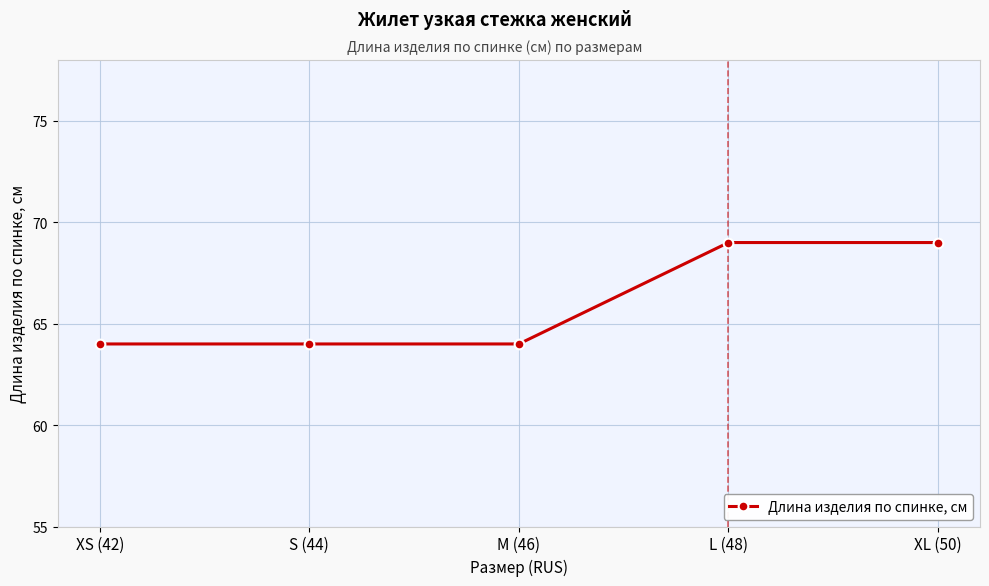

What is the minimum value shown in the chart?

64